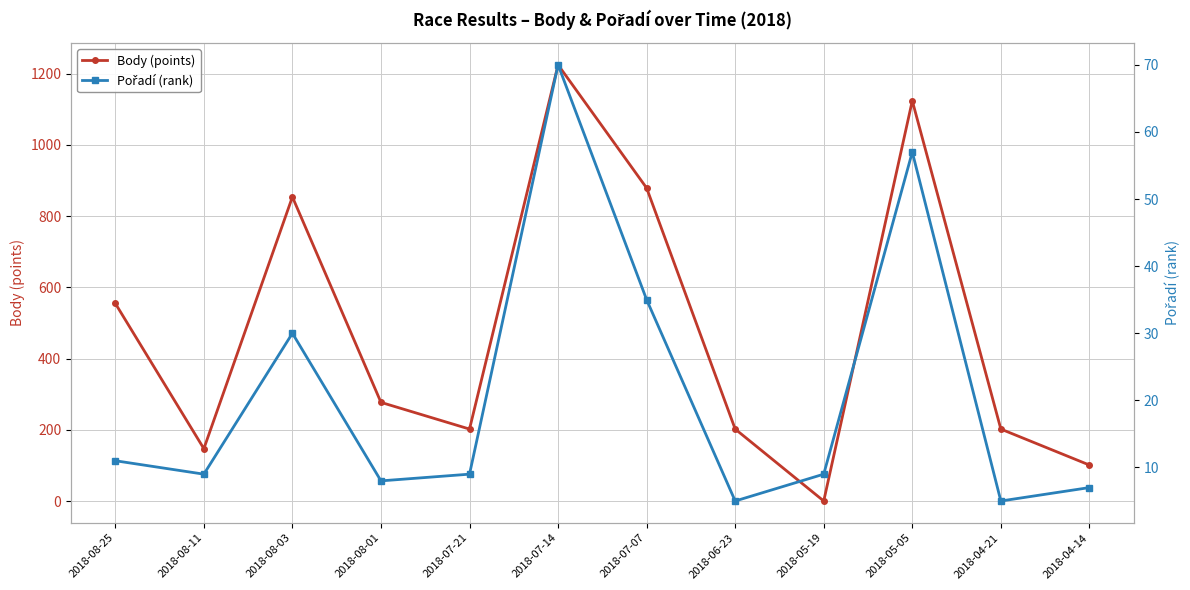

Rank the categories by Body (points) value from highest to lowest.

2018-07-14, 2018-05-05, 2018-07-07, 2018-08-03, 2018-08-25, 2018-08-01, 2018-07-21, 2018-06-23, 2018-04-21, 2018-08-11, 2018-04-14, 2018-05-19